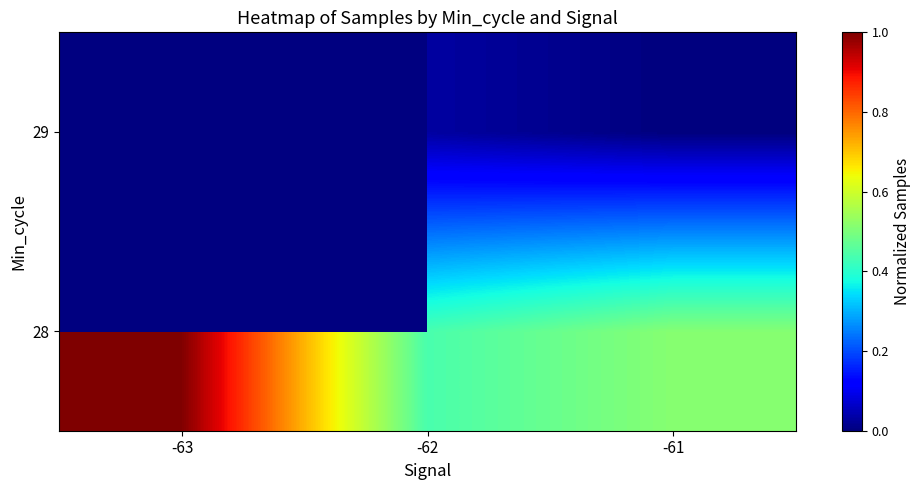

Which category has the highest value in the 28 series?

-63